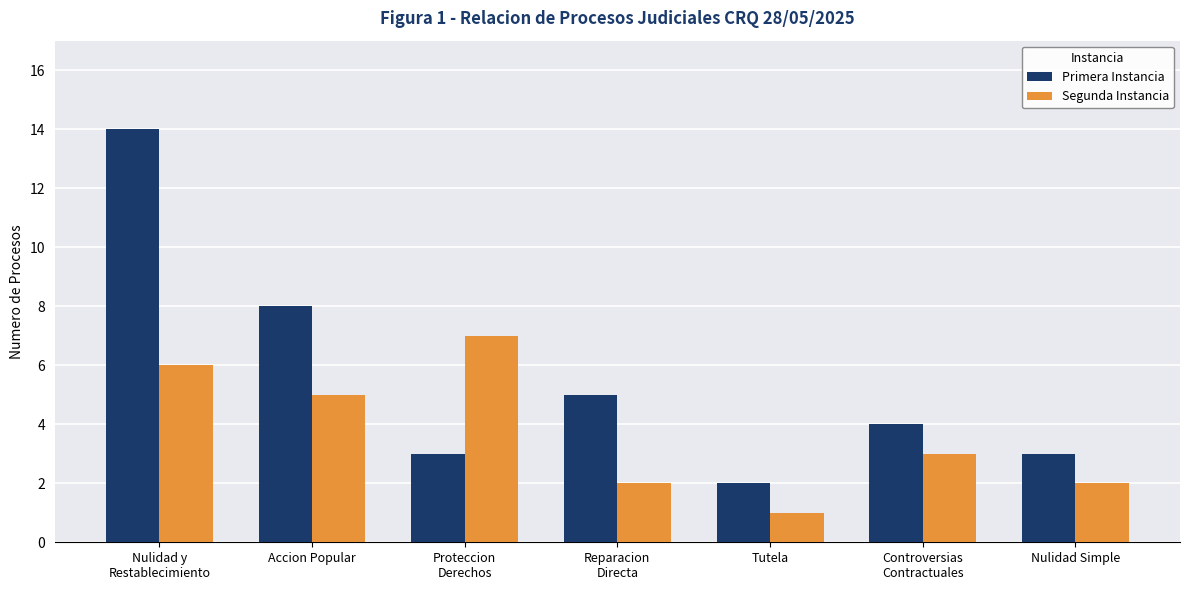

Reading left to right, transcribe all the data shown in this chart.

Primera Instancia: Nulidad y
Restablecimiento=14	Accion Popular=8	Proteccion
Derechos=3	Reparacion
Directa=5	Tutela=2	Controversias
Contractuales=4	Nulidad Simple=3
Segunda Instancia: Nulidad y
Restablecimiento=6	Accion Popular=5	Proteccion
Derechos=7	Reparacion
Directa=2	Tutela=1	Controversias
Contractuales=3	Nulidad Simple=2